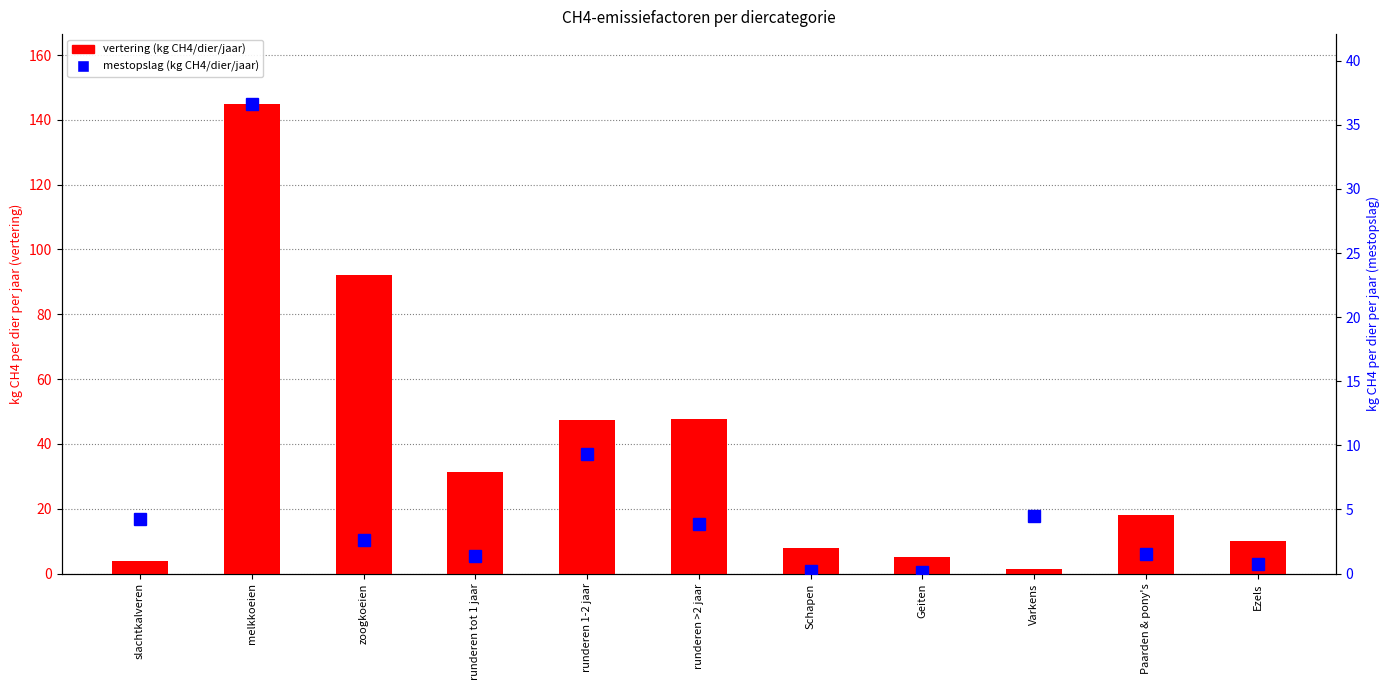

Reading left to right, extract all data points from this chart.

vertering (kg CH4/dier/jaar): 4.0	144.8	92.0	31.5	47.3	47.7	8.0	5.0	1.5	18.0	10.0
mestopslag (kg CH4/dier/jaar): 4.2	36.6	2.6	1.4	9.4	3.9	0.2	0.1	4.5	1.6	0.8